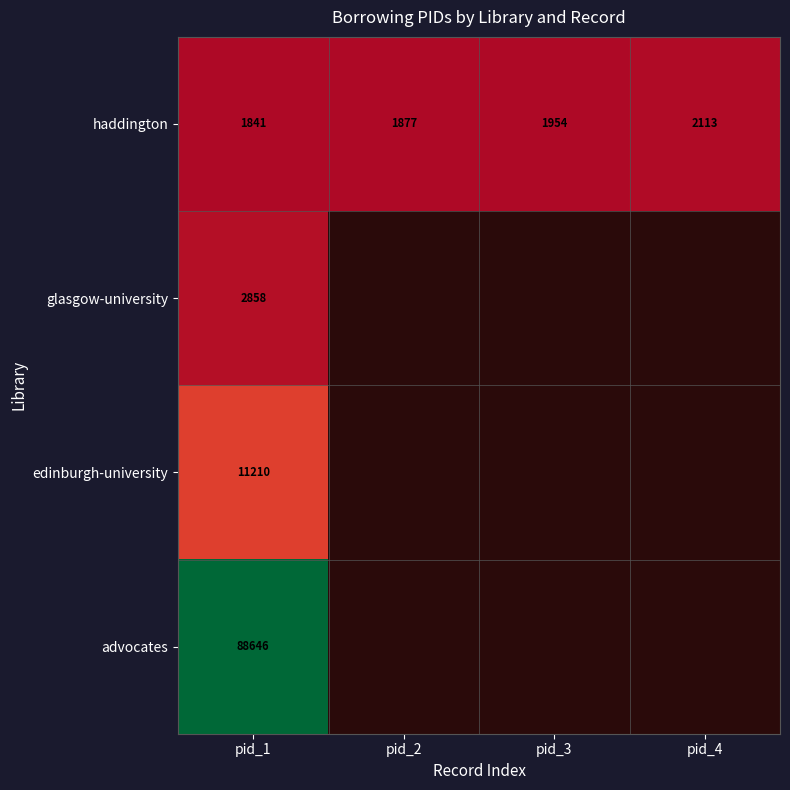

Read the haddington value at pid_2, to the nearest 10.

1880